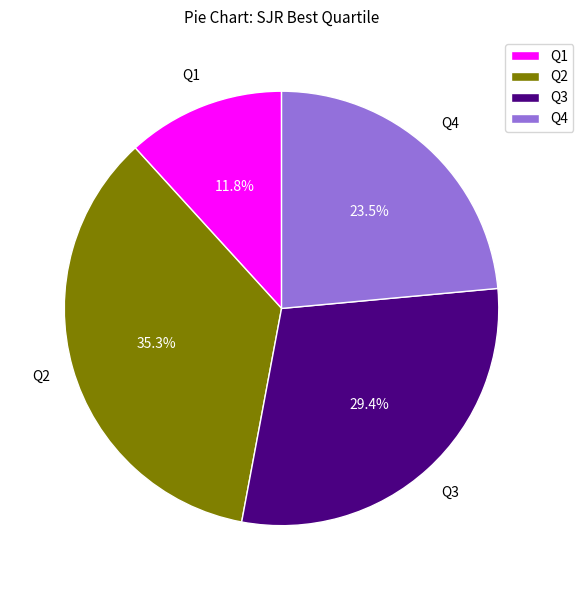

Is Q4 the majority of the pie?

No